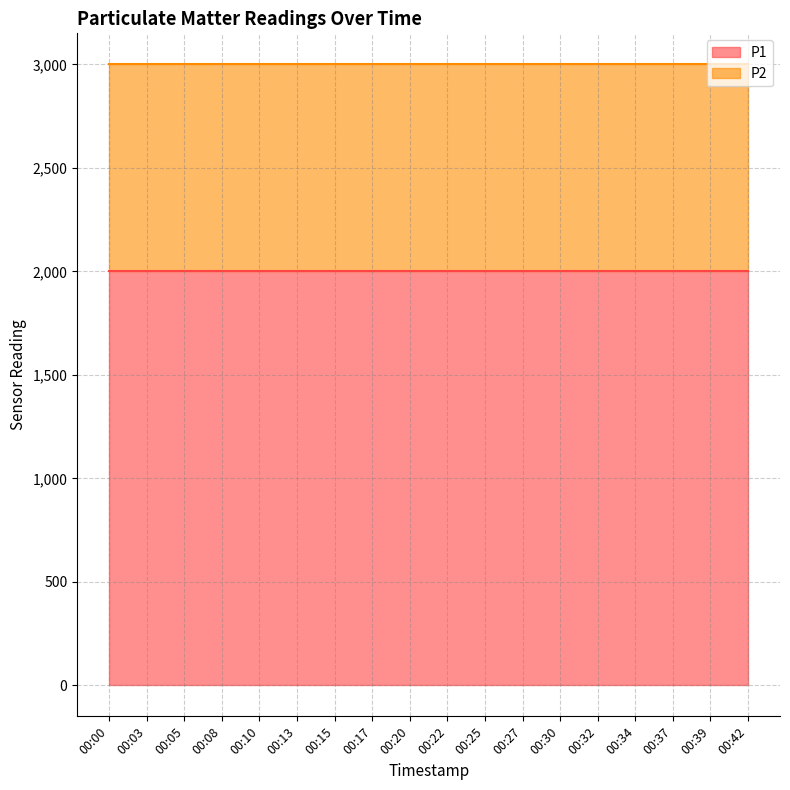

What is the maximum value for P2?

999.9